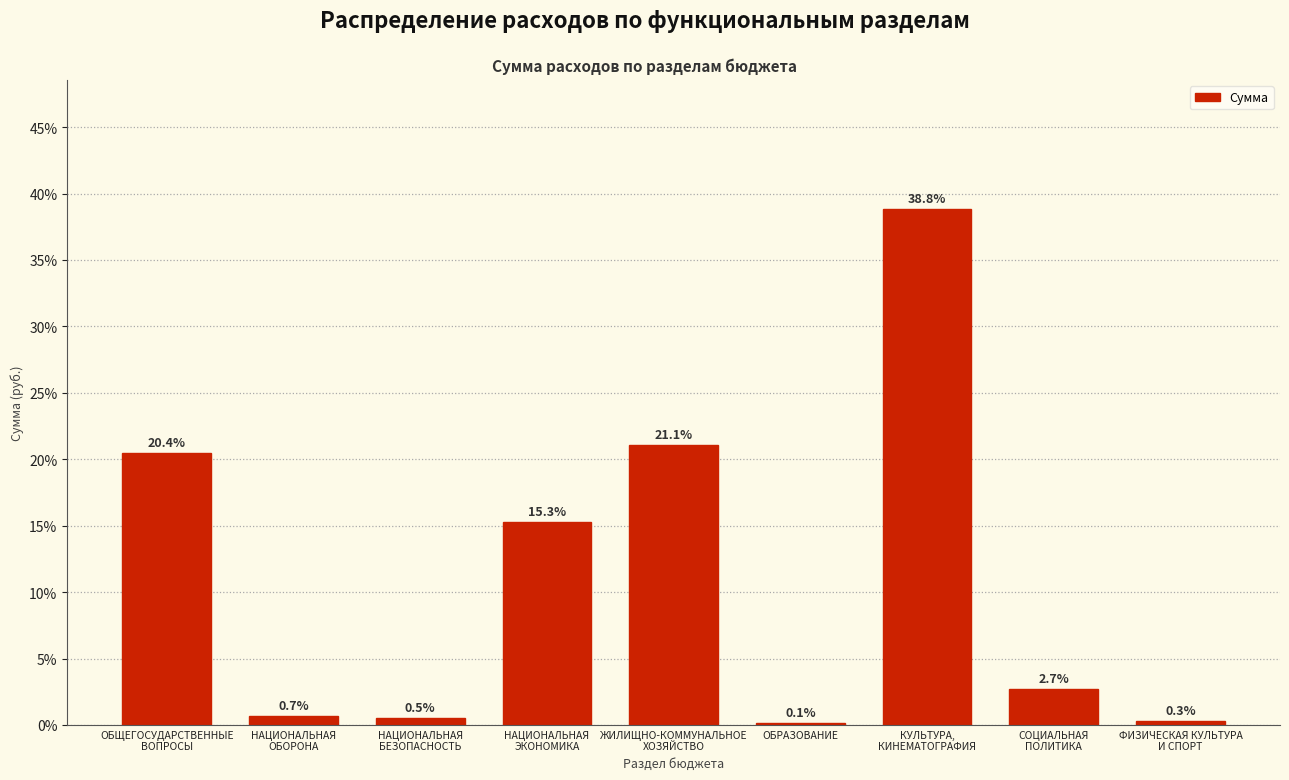

What is the maximum value shown in the chart?

38.8